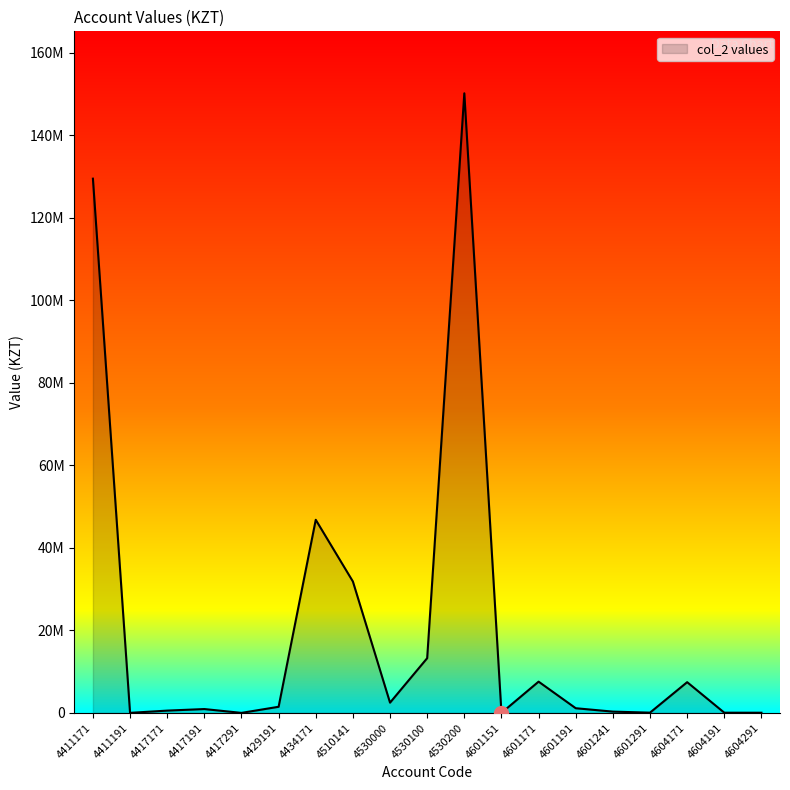

Does the chart display data point markers on the line(s)?

No